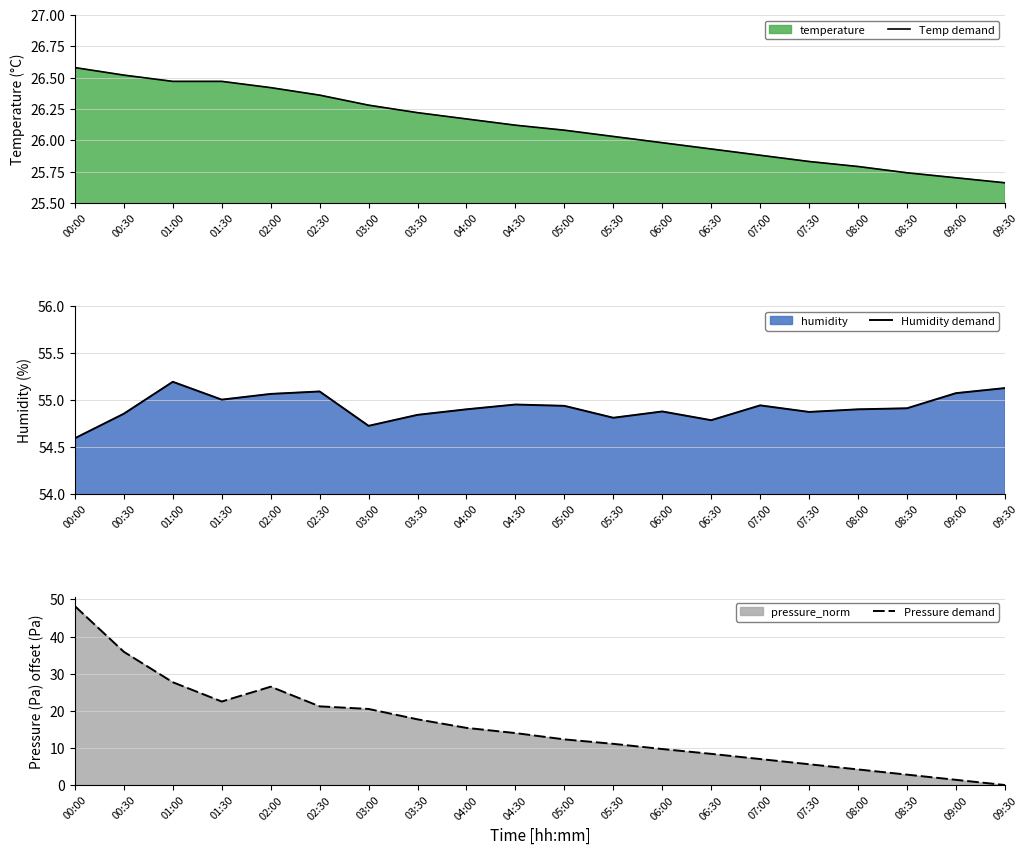

Which category has the lowest value in the Humidity demand series?

00:00